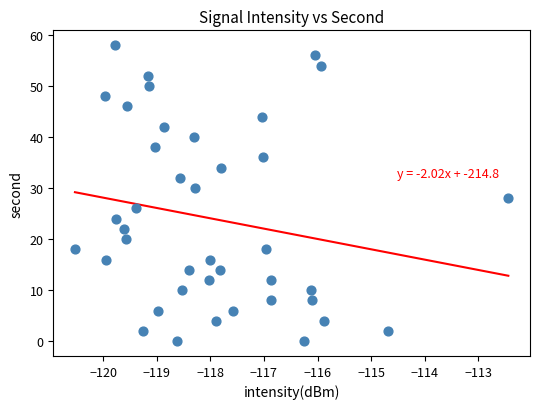

What is the range of Y values (max minus min)?

58